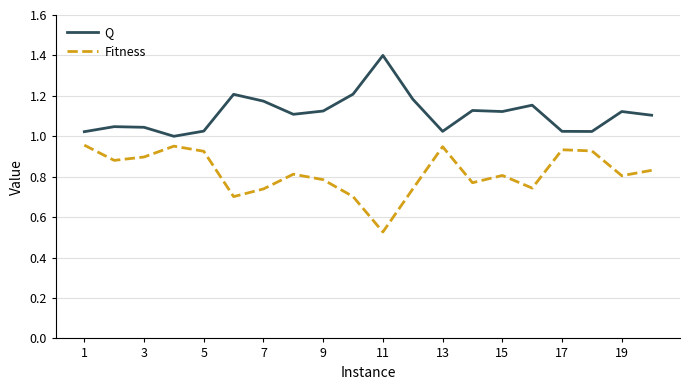

True or false: Fitness and Q intersect in this chart.

False